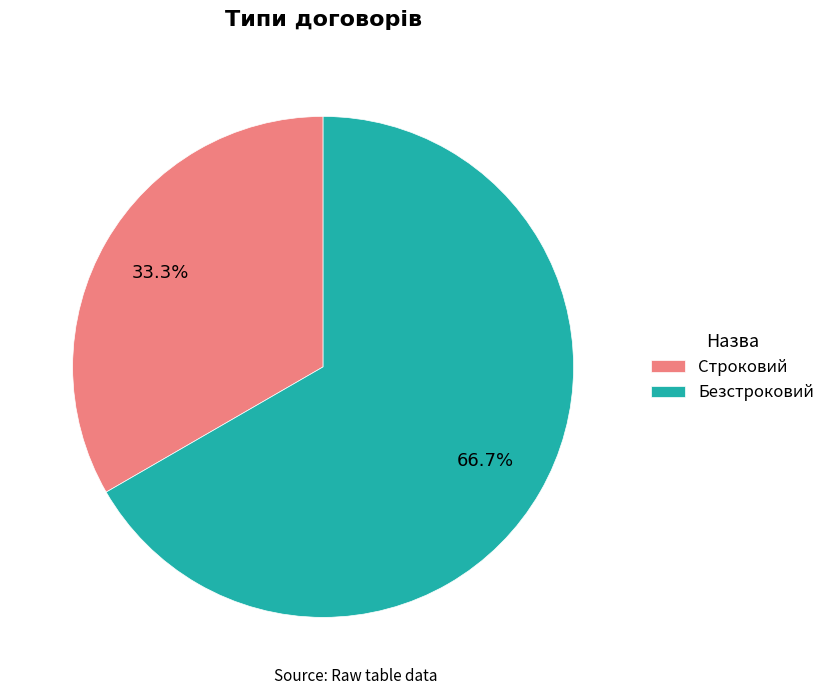

What is the ratio of the value at Безстроковий to the value at Строковий?

2.0